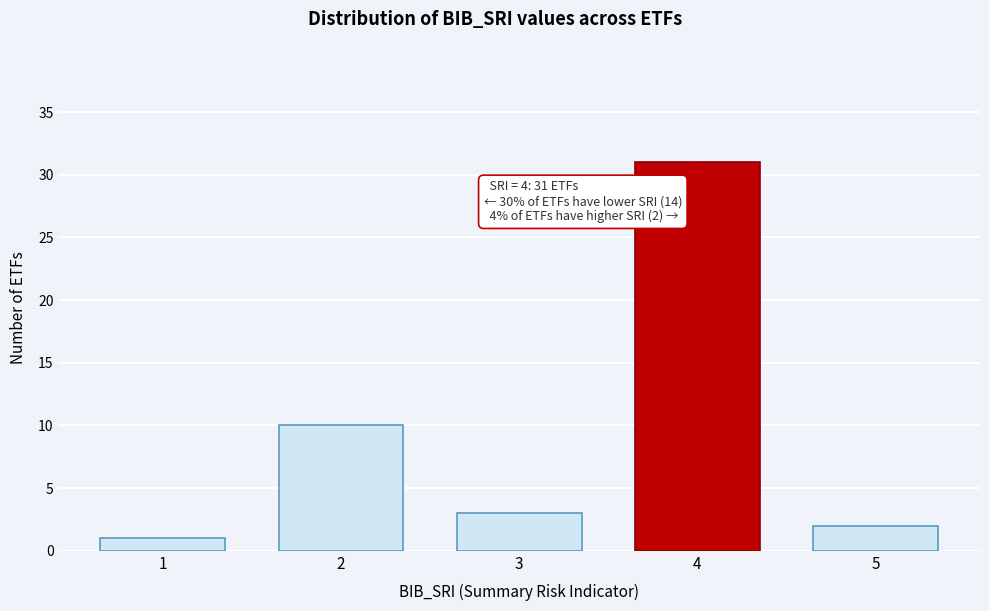

Reading left to right, extract all data points from this chart.

1=1	2=10	3=3	4=31	5=2